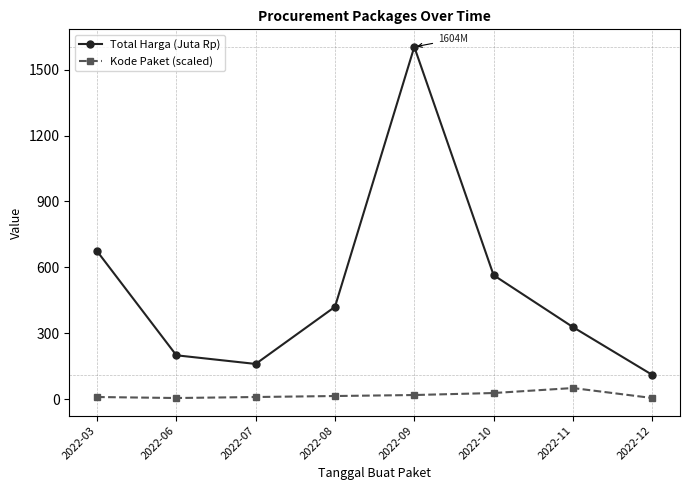

What is the value of the Kode Paket (scaled) point at the 8th from the left?

4.5